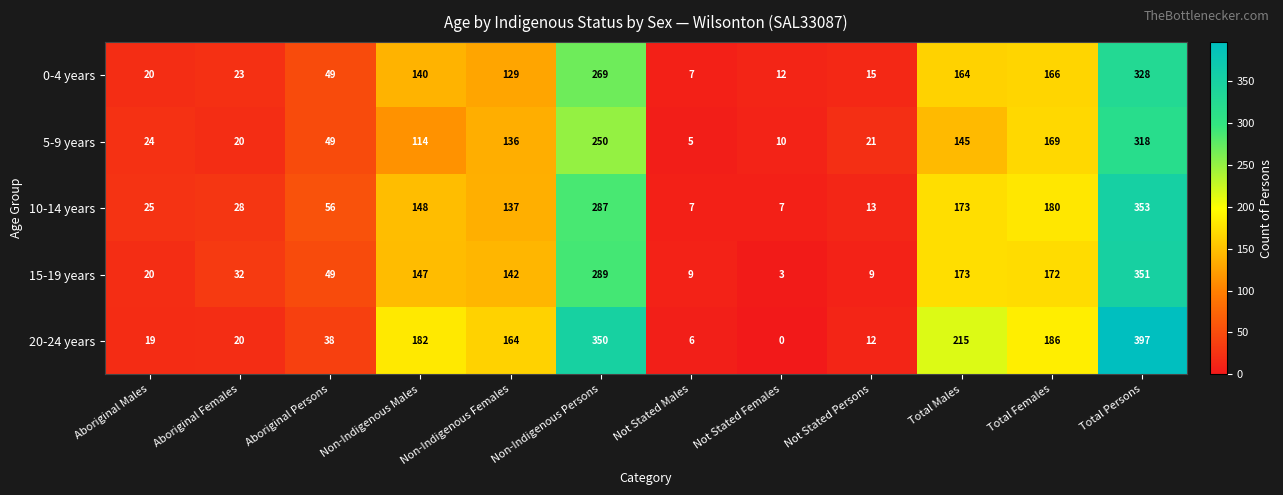

What is the average value of the 20-24 years series?

132